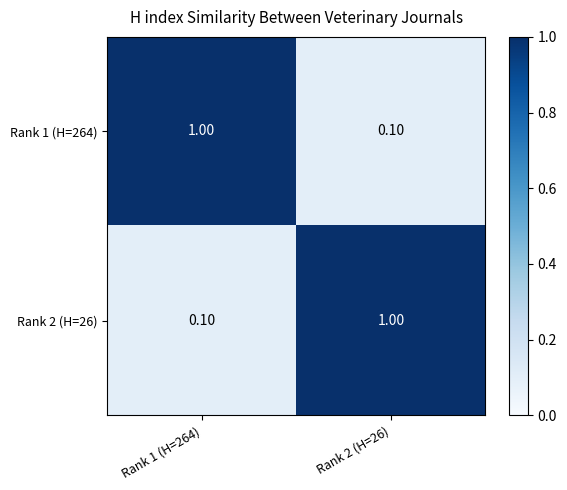

Rank the categories by Rank 1 (H=264) value from lowest to highest.

Rank 2 (H=26), Rank 1 (H=264)